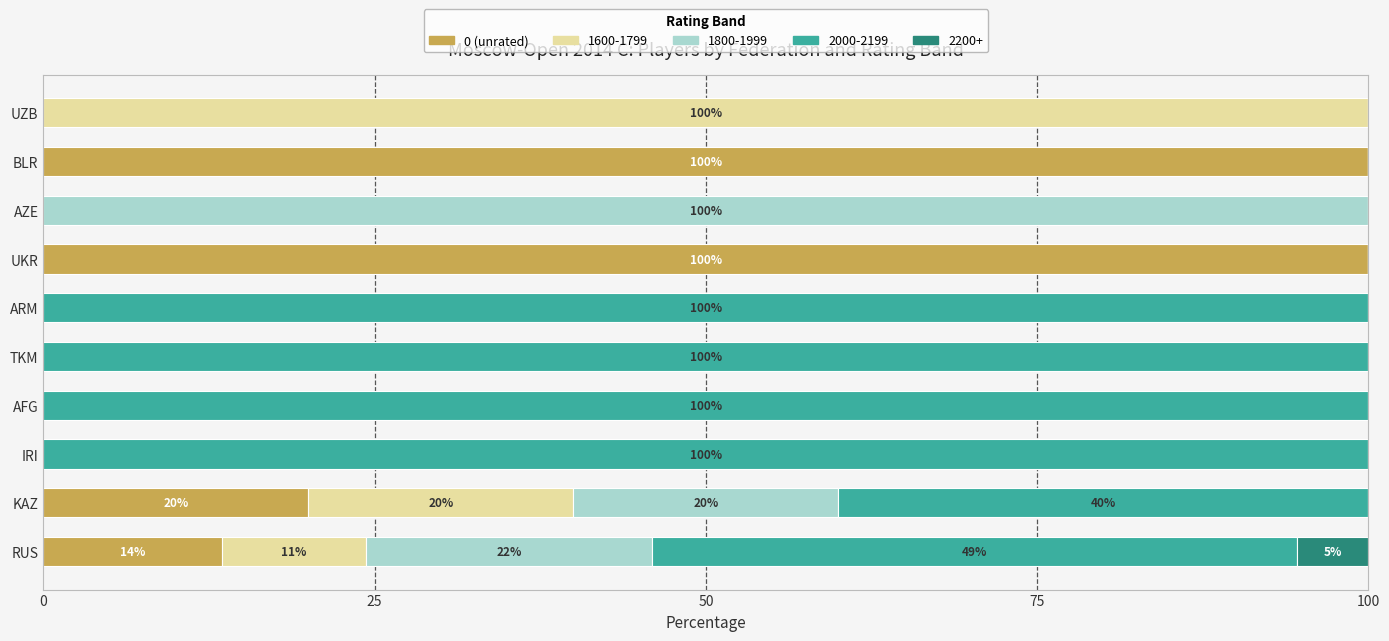

True or false: 0 (unrated) has a value of 0.0 at TKM.

True